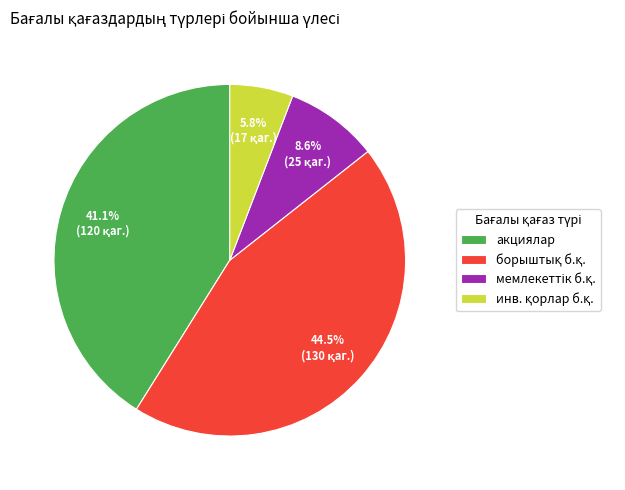

How much of the chart is everything except акциялар?

58.9%